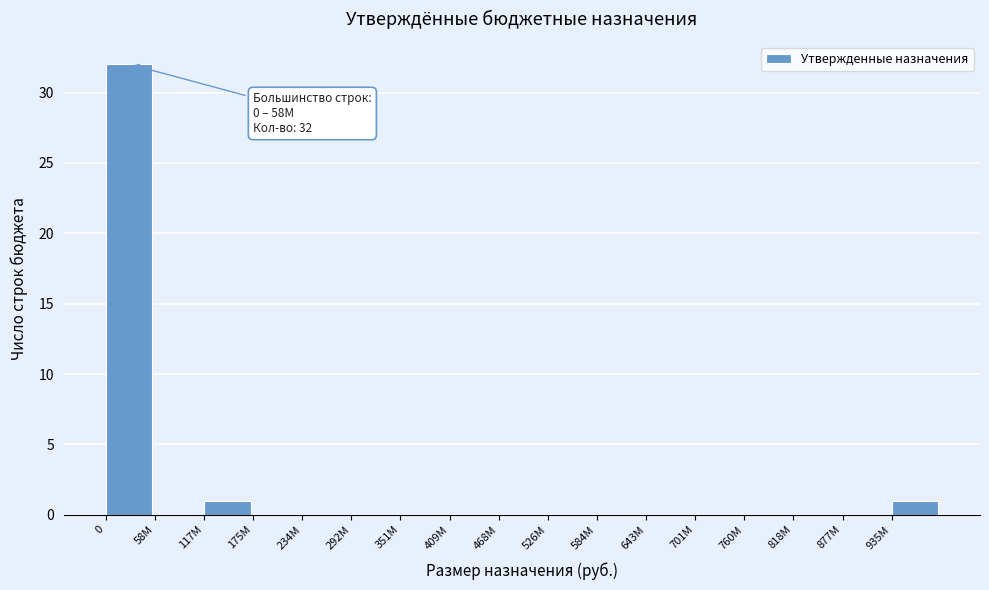

Reading right to left, list all the values displayed in this chart.

935M=1	877M=0	818M=0	760M=0	701M=0	643M=0	584M=0	526M=0	468M=0	409M=0	351M=0	292M=0	234M=0	175M=0	117M=1	58M=0	0=32